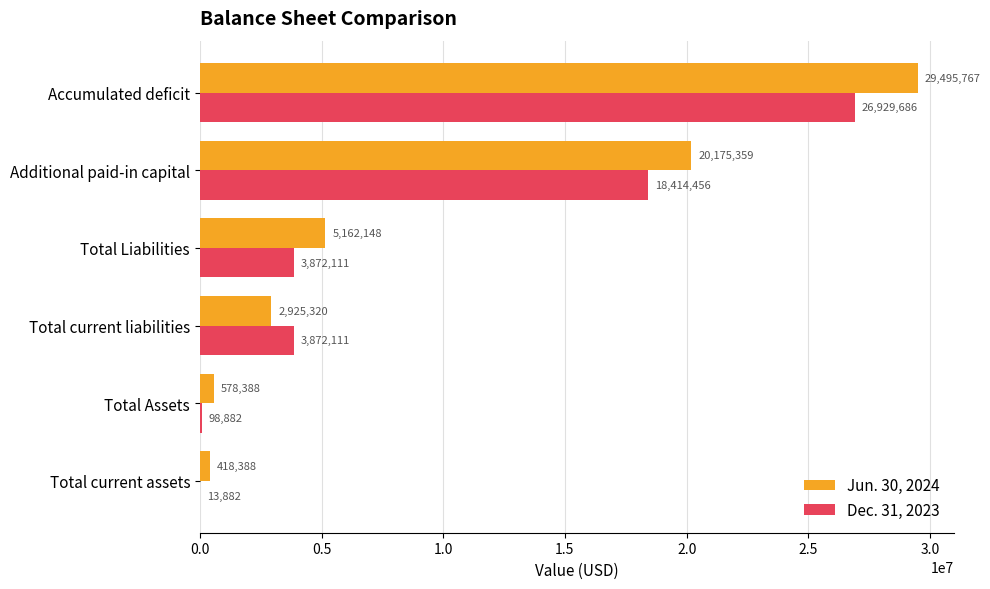

Between Total Assets and Accumulated deficit, which series saw the biggest shift?

Jun. 30, 2024